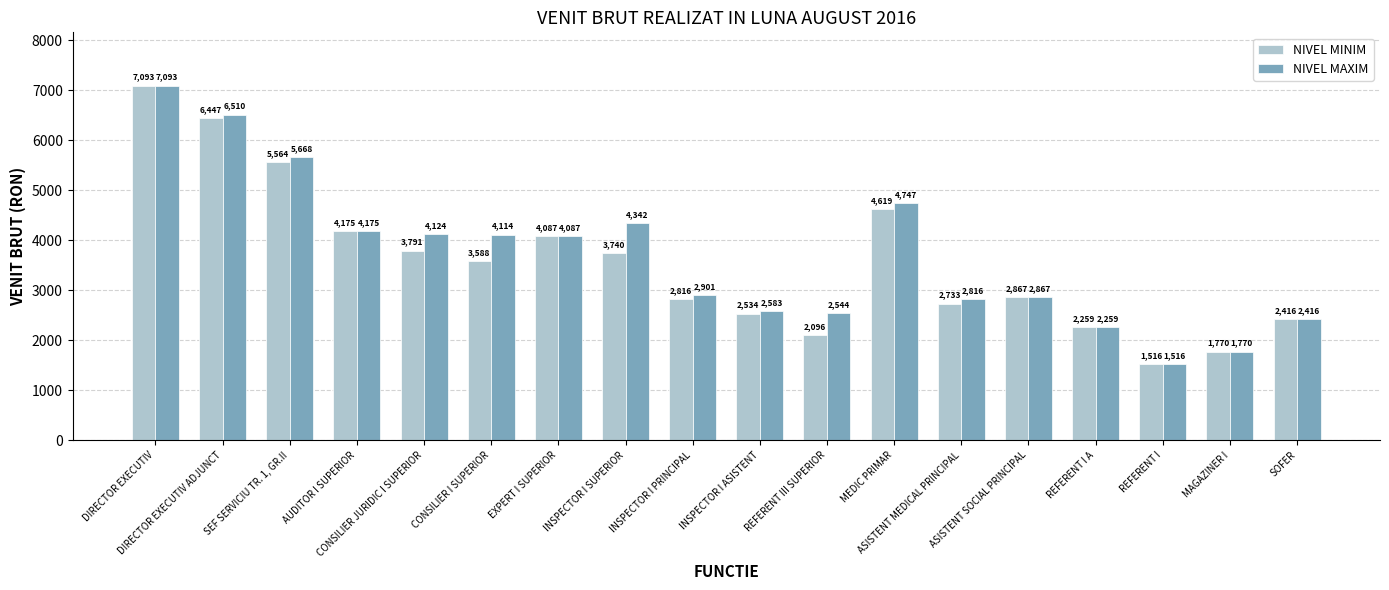

What is the smallest value displayed?

1516